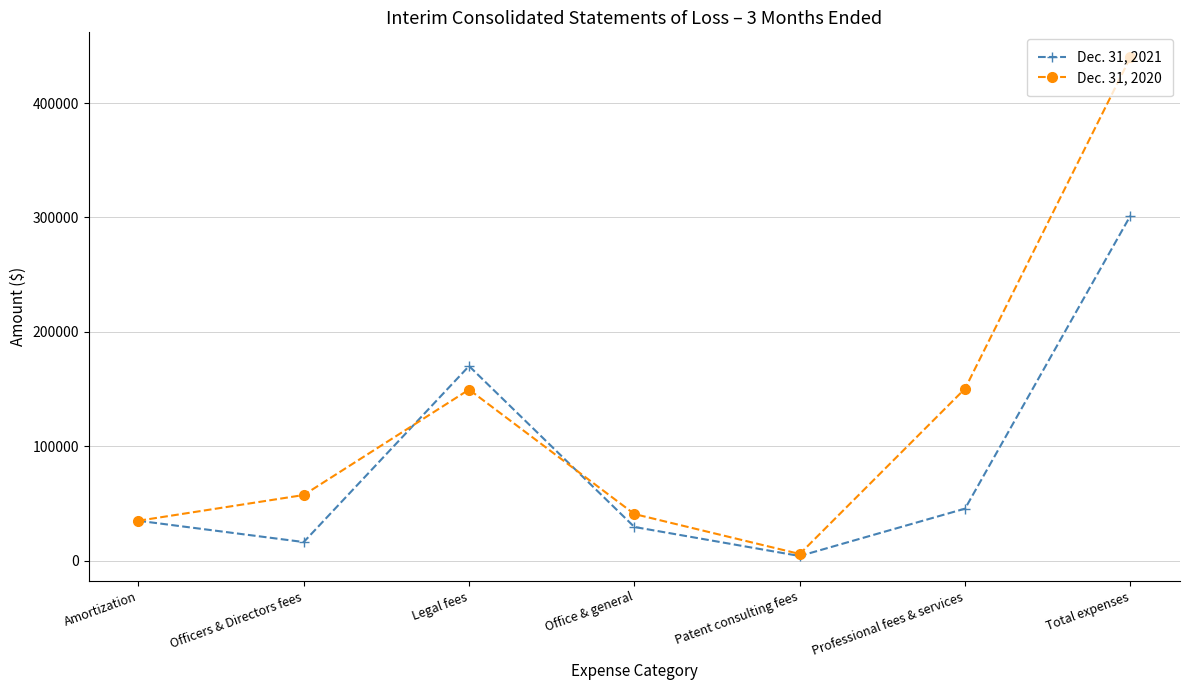

Rank the series at Total expenses from highest to lowest value.

Dec. 31, 2020, Dec. 31, 2021